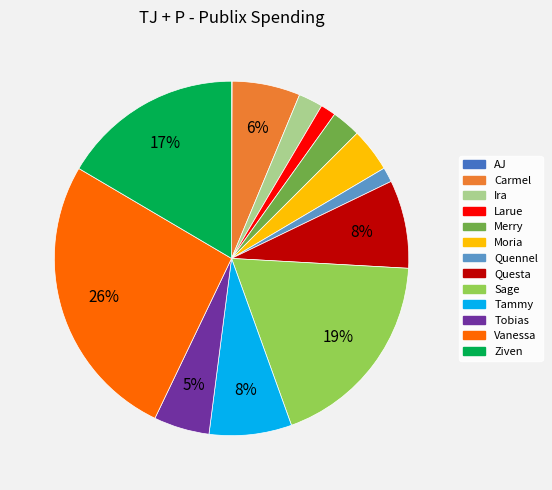

The Ziven slice represents 17% of the pie. True or false?

True